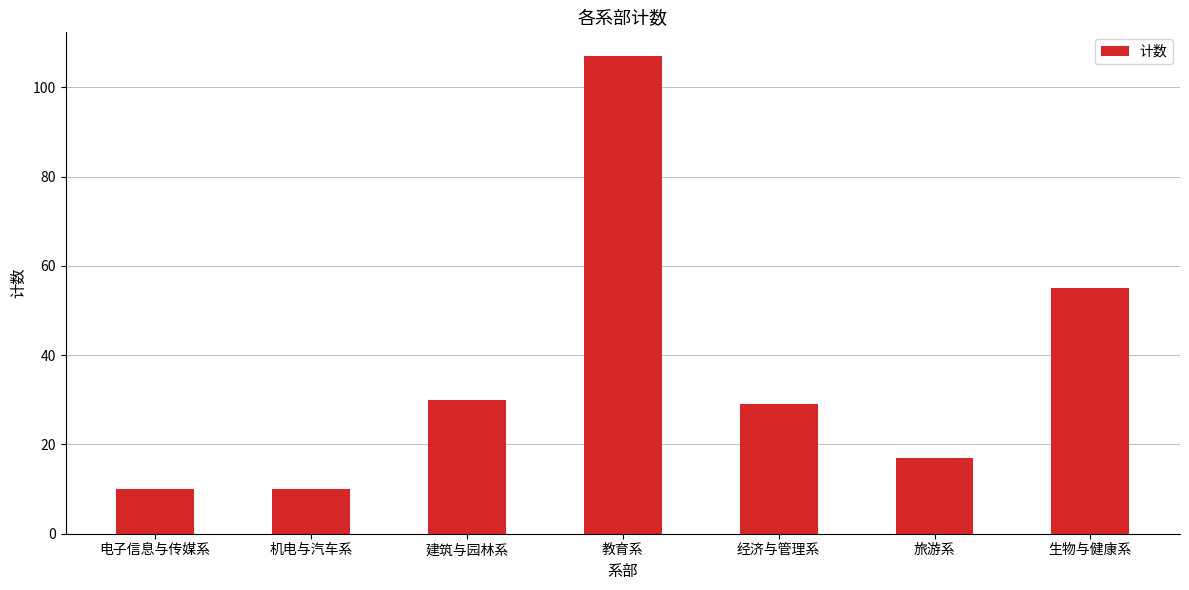

True or false: the data shows 148 at 教育系.

False